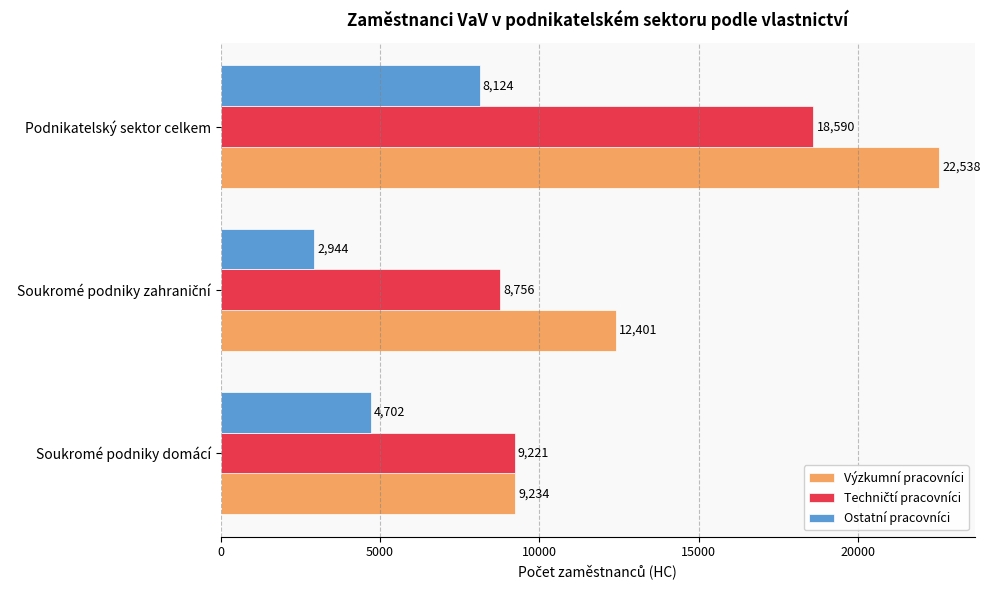

At how many categories does at least one series exceed 4430?

3